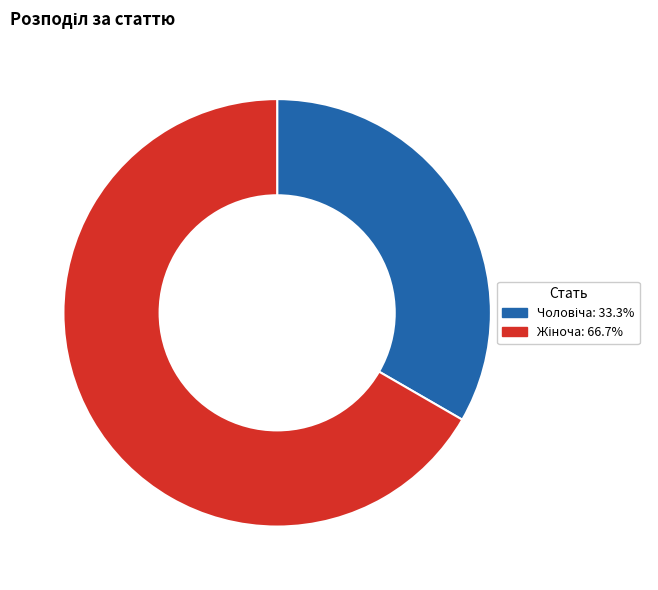

Is there any slice that represents more than half of the pie?

Yes